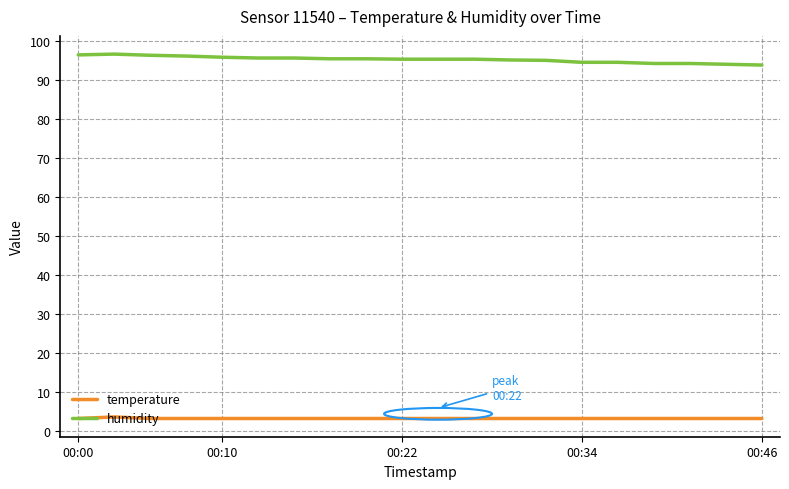

True or false: temperature and humidity intersect in this chart.

False